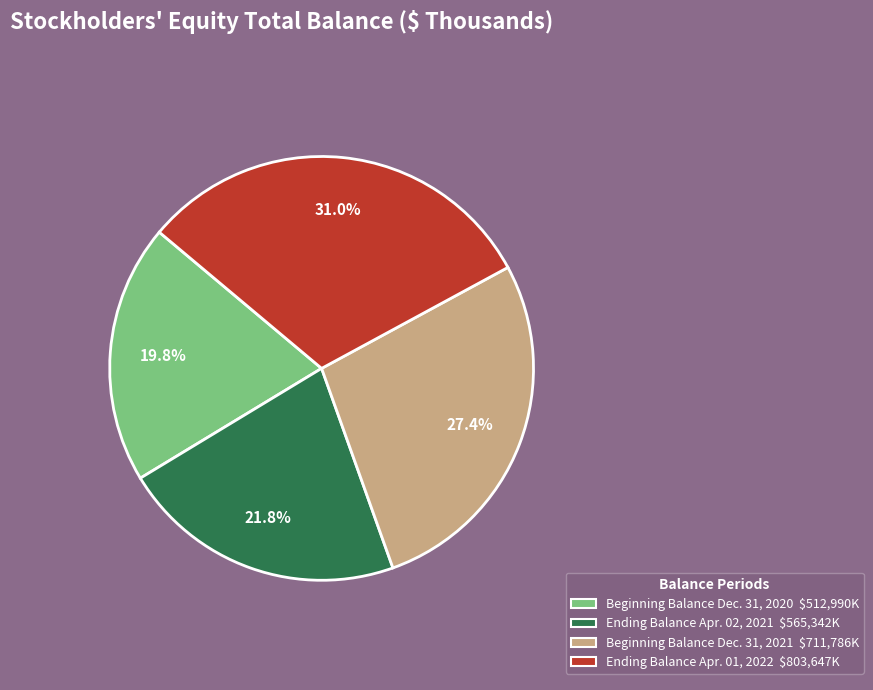

True or false: Beginning Balance Dec. 31, 2020 accounts for 20% of the total.

True